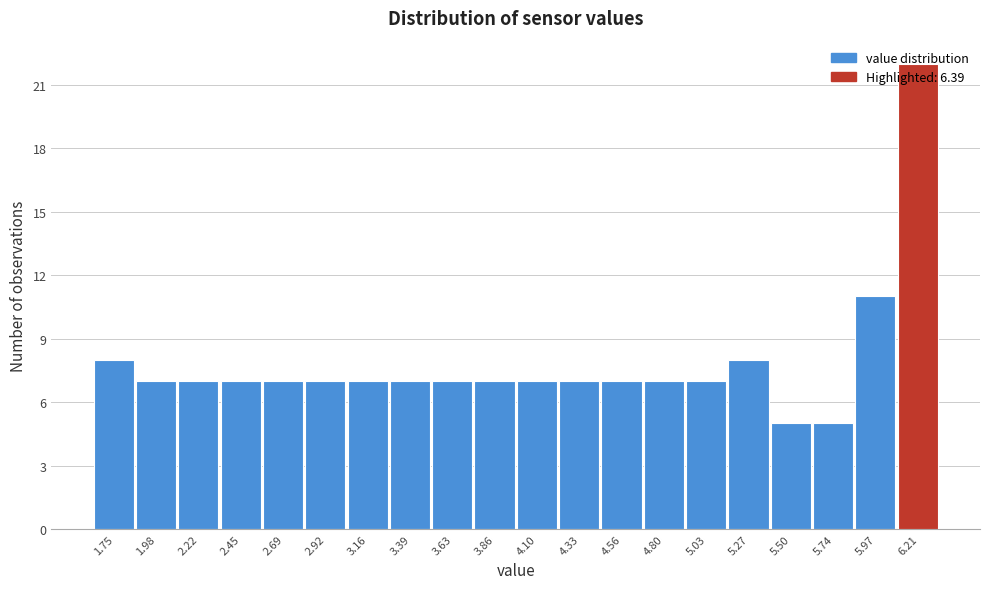

What is the difference between the maximum and minimum values?

17